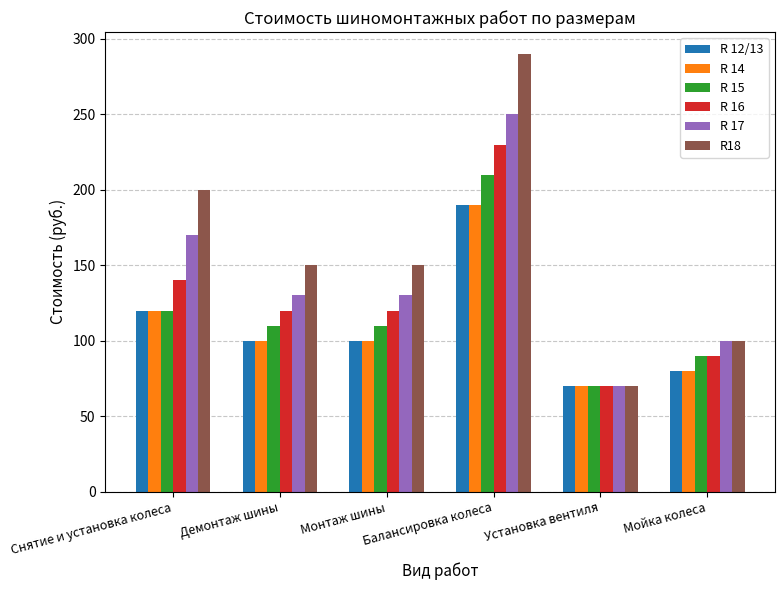

What is the difference between the maximum and minimum values in the R 17 series?

180